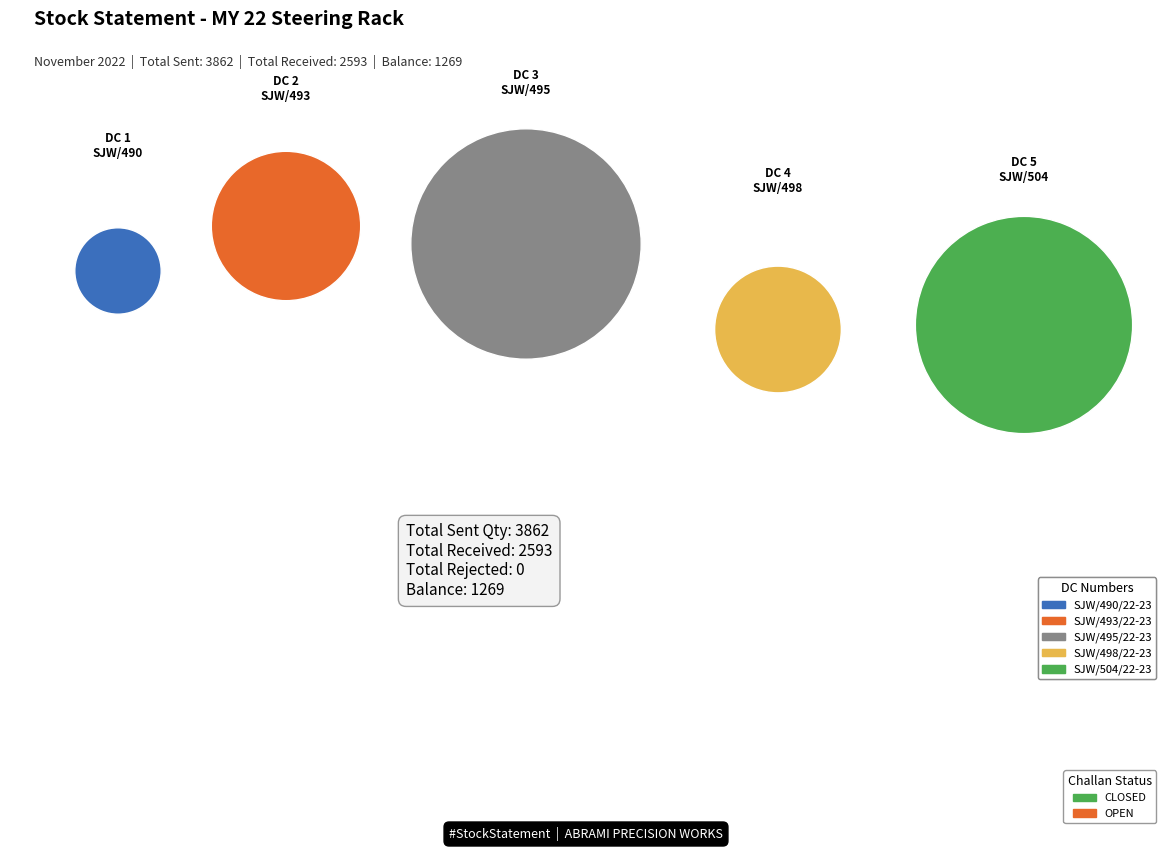

What is the smallest slice in the pie chart?

SJW/490/22-23